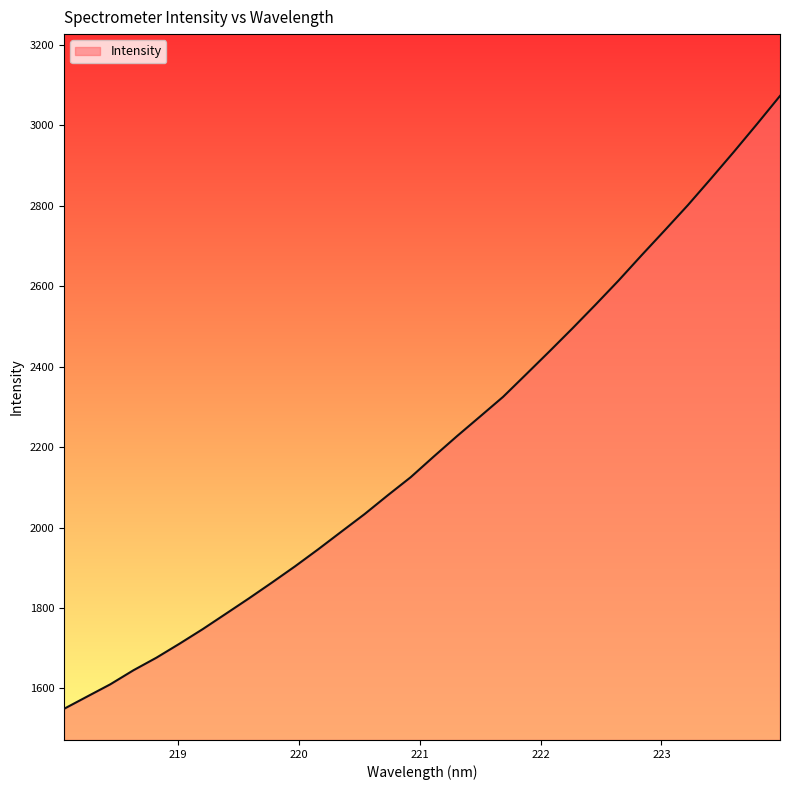

What is the difference between the maximum and minimum values?

1524.2